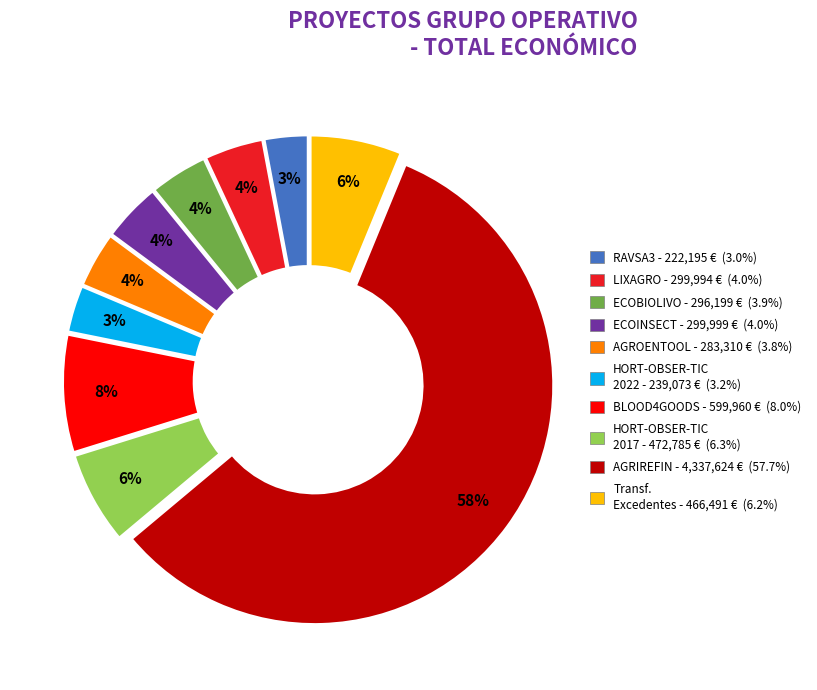

To the nearest percent, what is the difference between the largest and smallest slice percentages?

55%